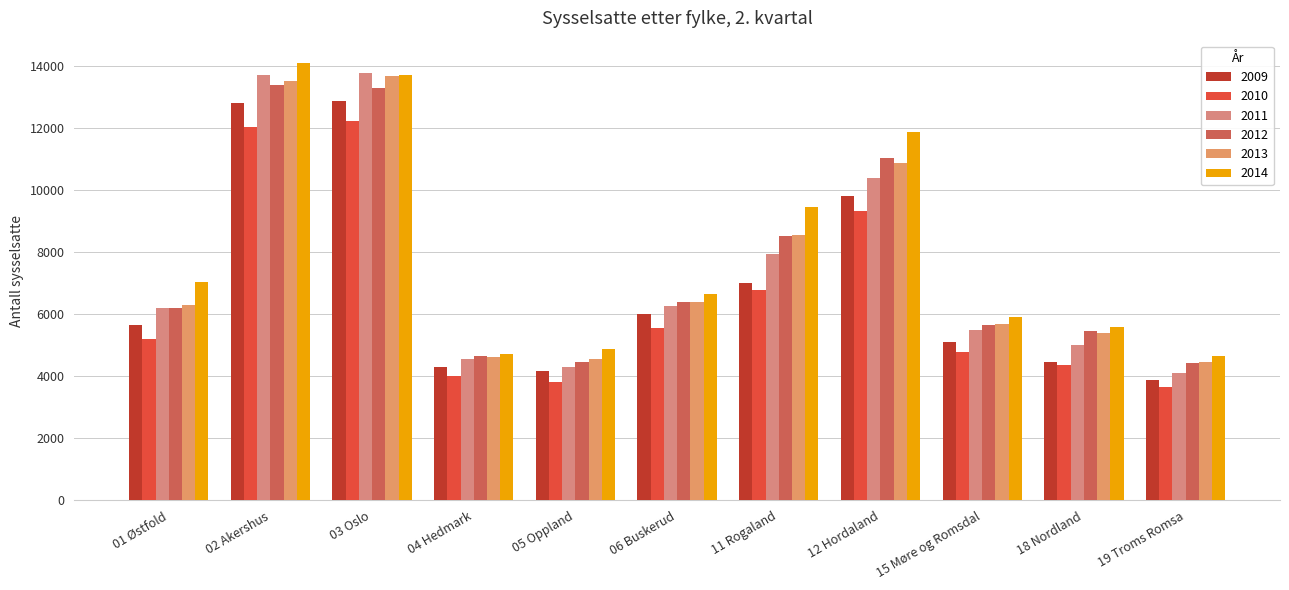

Count the number of categories in the chart.

11